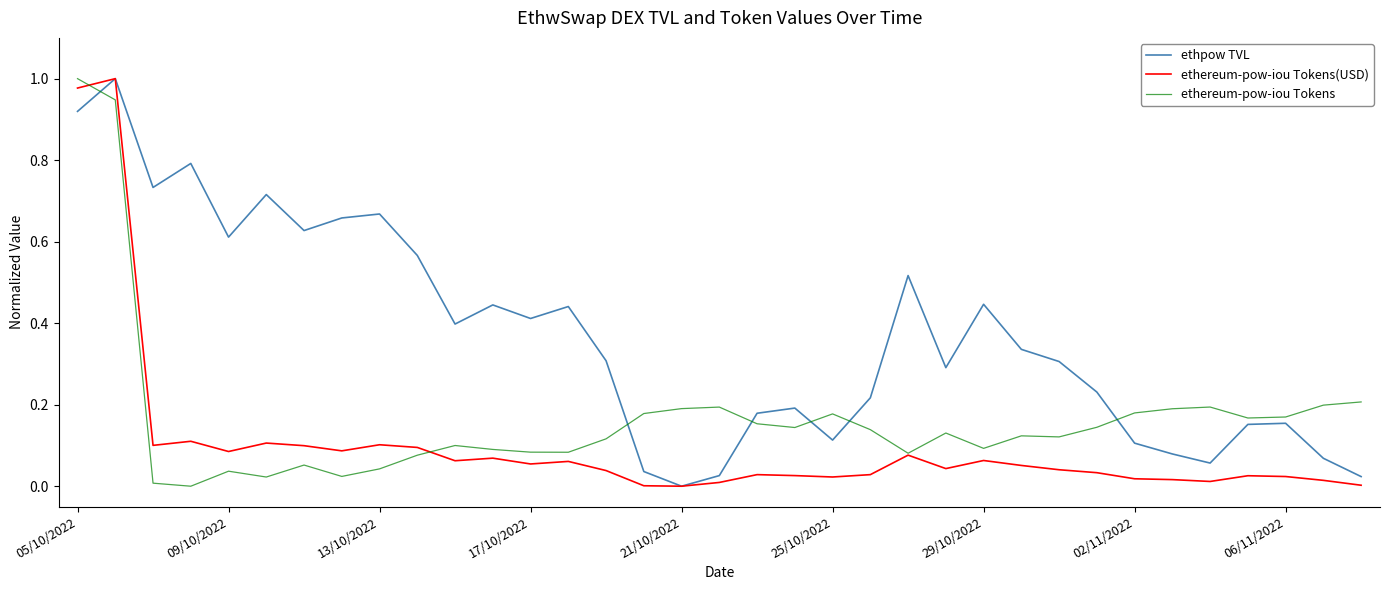

True or false: ethpow TVL and ethereum-pow-iou Tokens intersect in this chart.

True